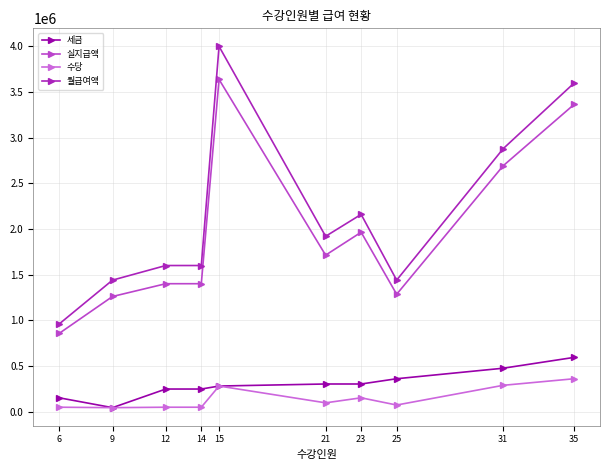

True or false: 실지급액 has a value of 1723871 at 35.

False